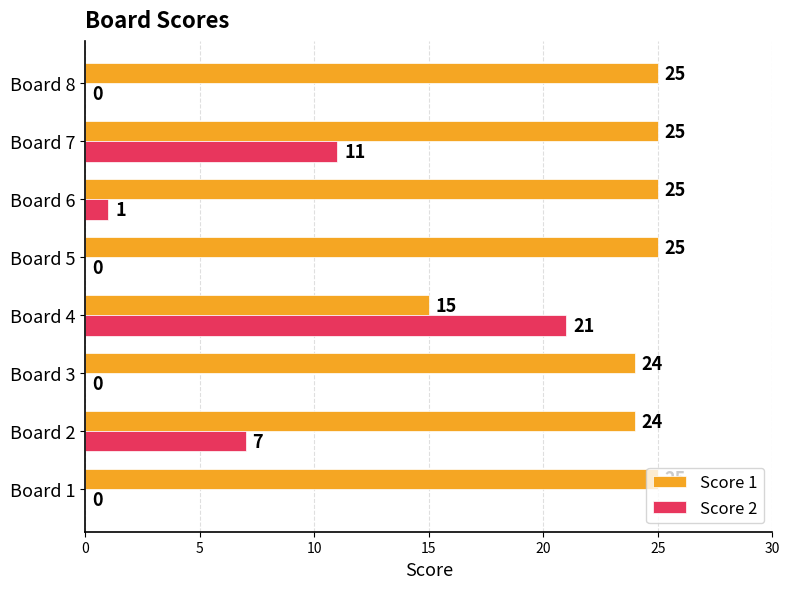

Between Board 3 and Board 5, which series saw the biggest shift?

Score 1